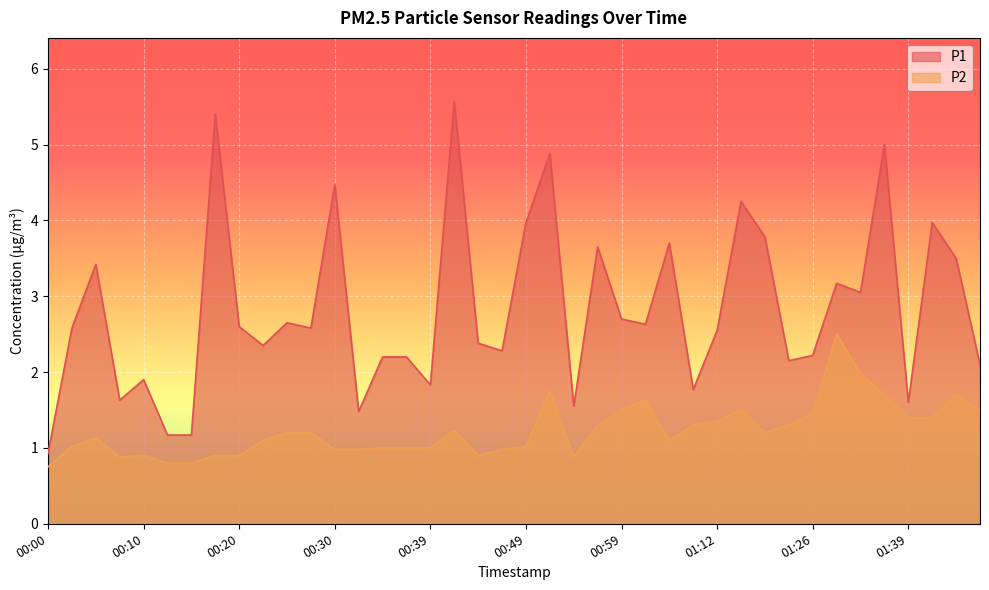

List the series in order of their overall mean, lowest first.

P2, P1